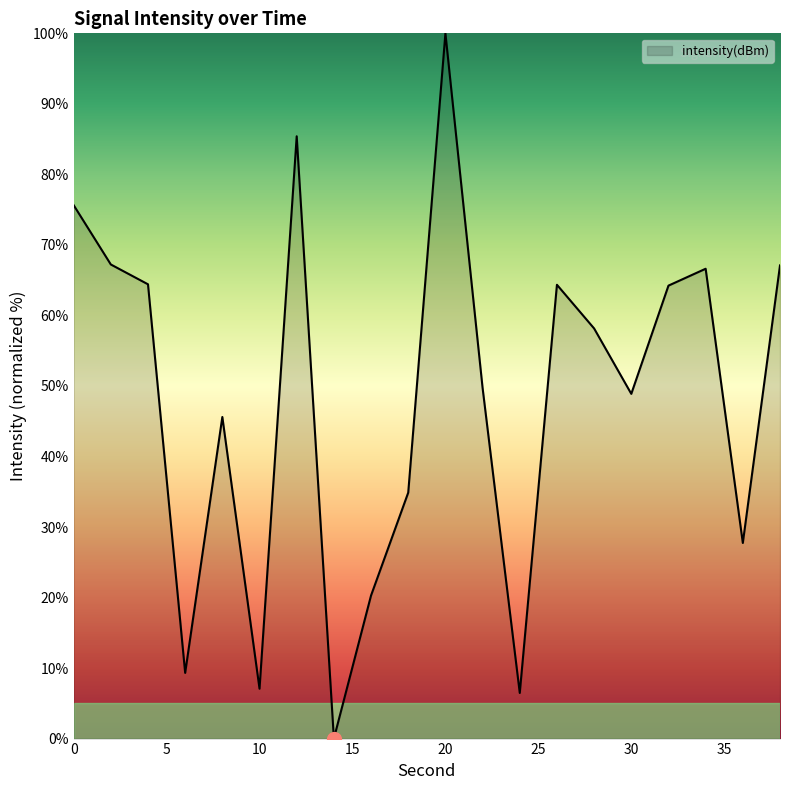

What is the greatest value displayed?

100.0